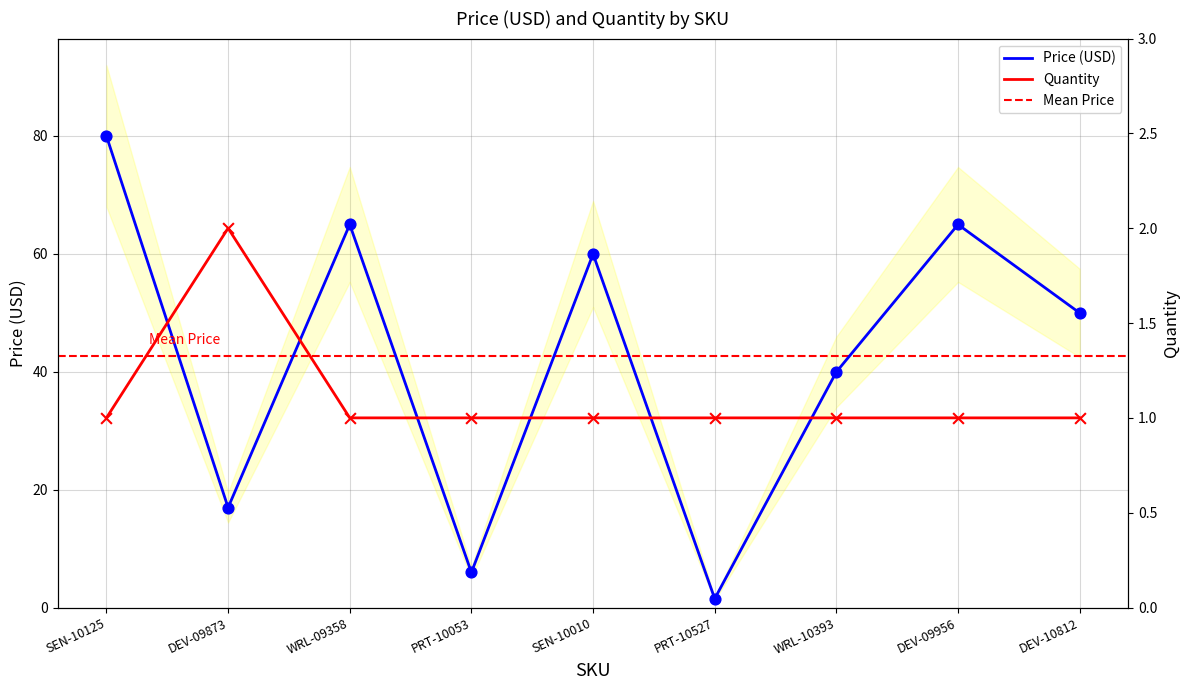

At how many categories does at least one series exceed 20?

6